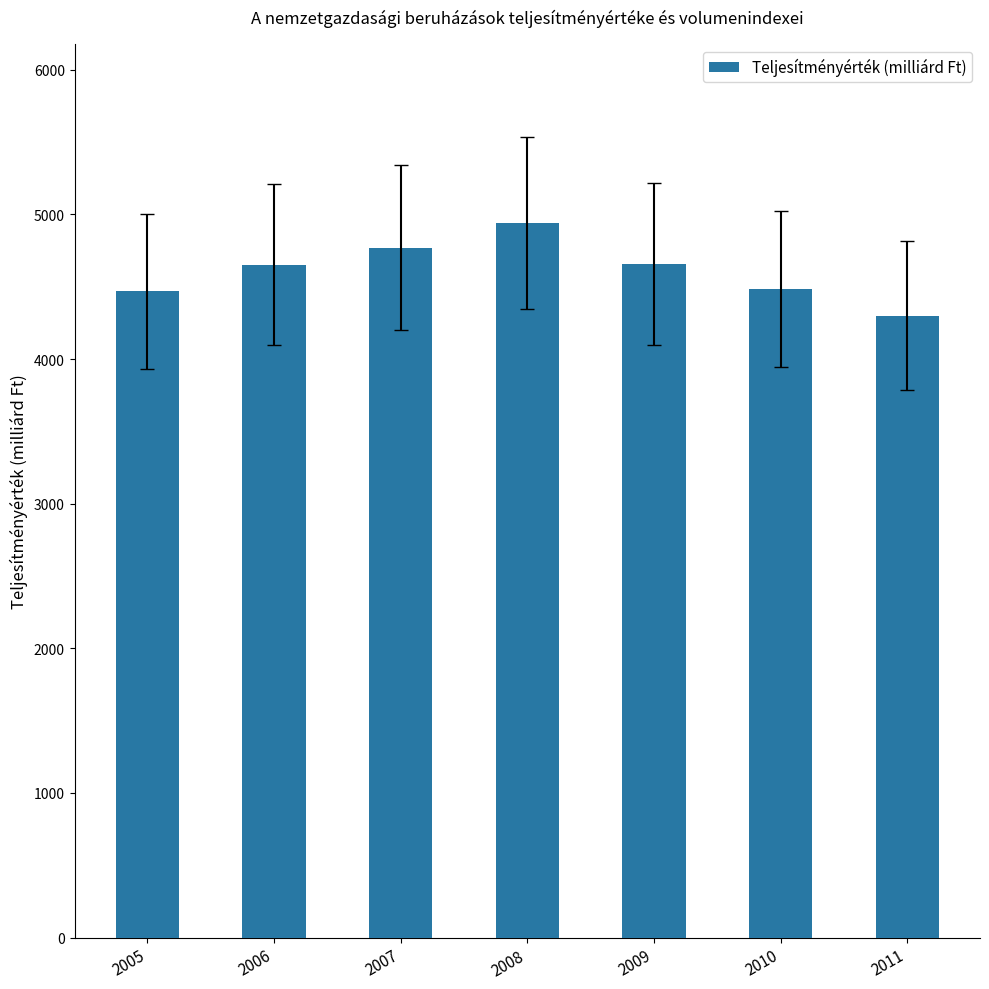

Which category has the highest value across all series?

2008